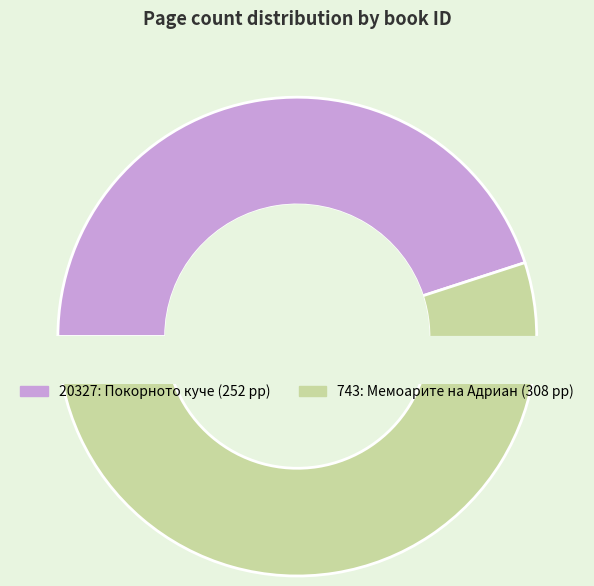

To the nearest percent, what is the average slice percentage?

50%